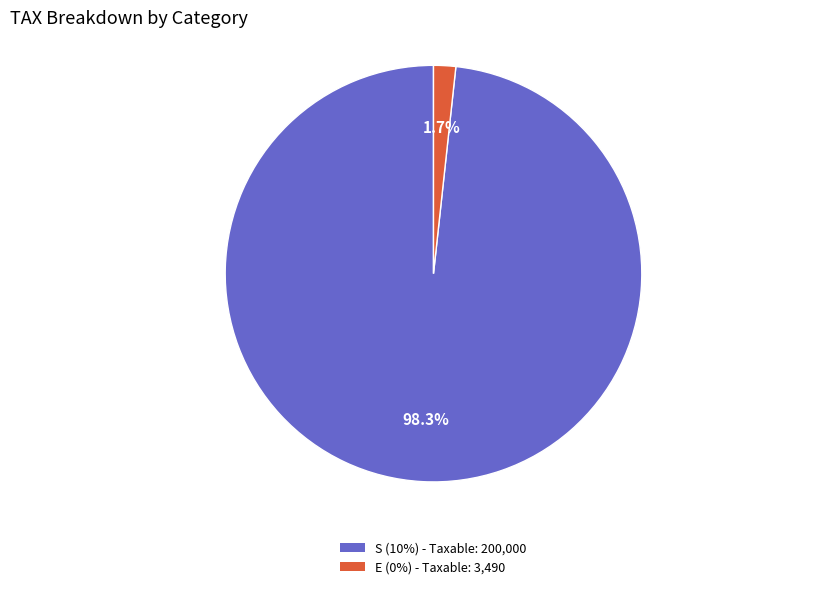

Is there any slice that represents more than half of the pie?

Yes